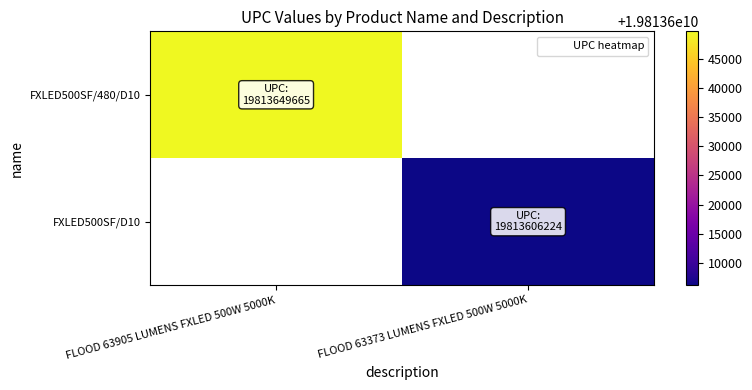

Rank the series by their maximum value, from highest to lowest.

FXLED500SF/480/D10, FXLED500SF/D10